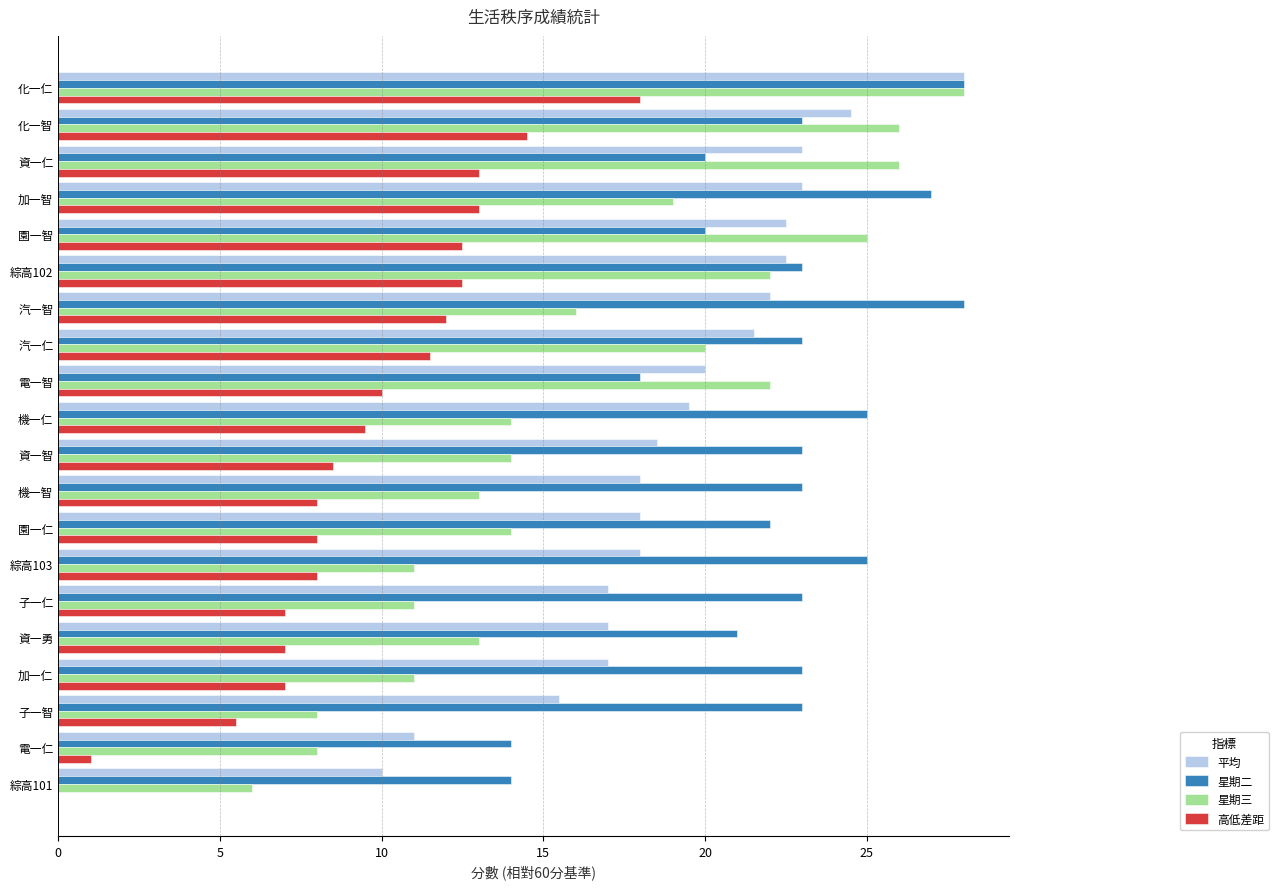

Between 加一智 and 汽一仁, which series saw the biggest shift?

星期二